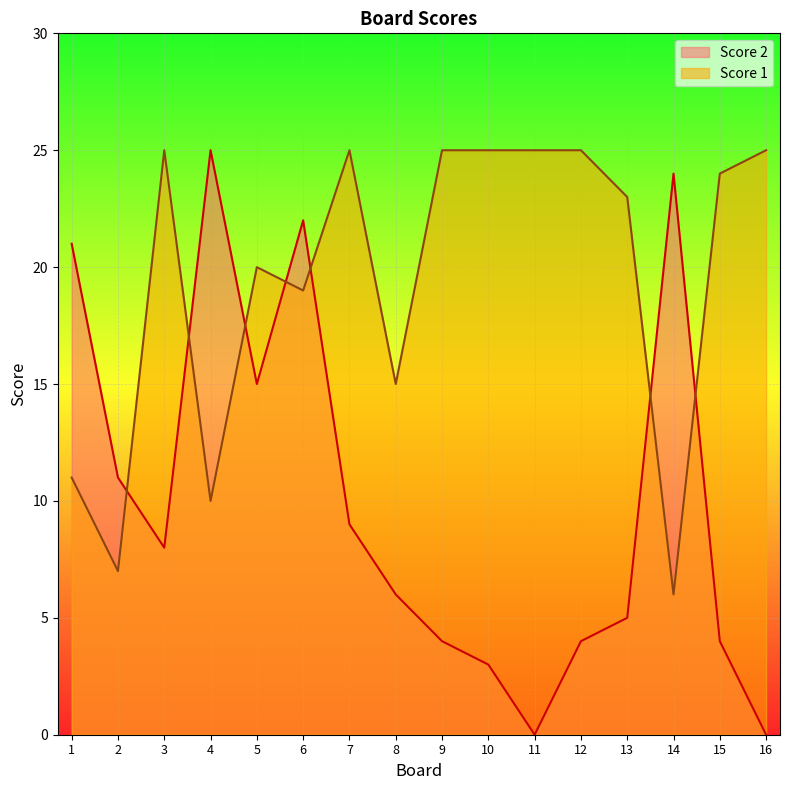

What is the total value across all series at 1?

32